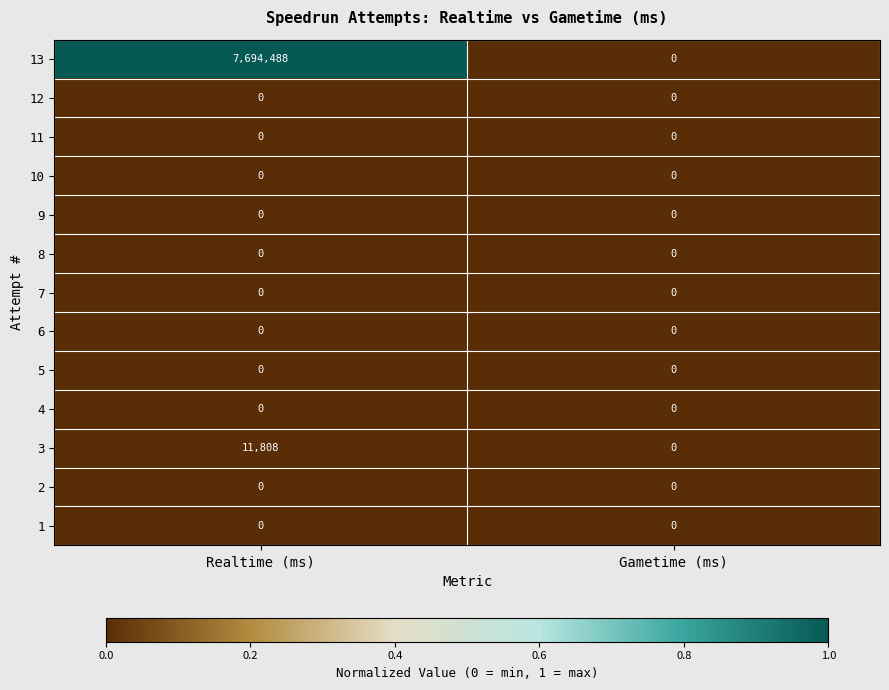

Which series has the largest total across all categories?

13